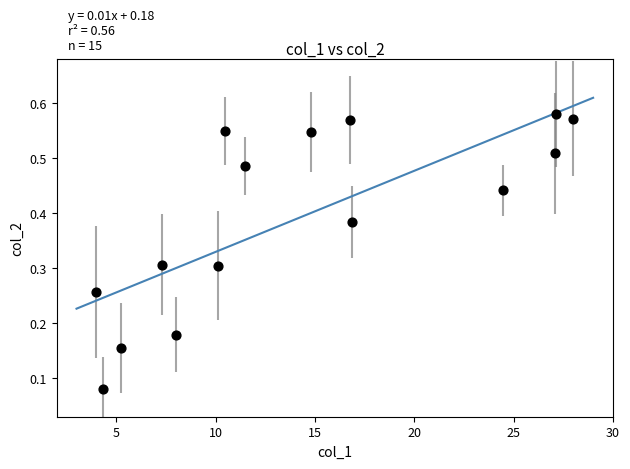

What is the range of X values (max minus min)?

24.0